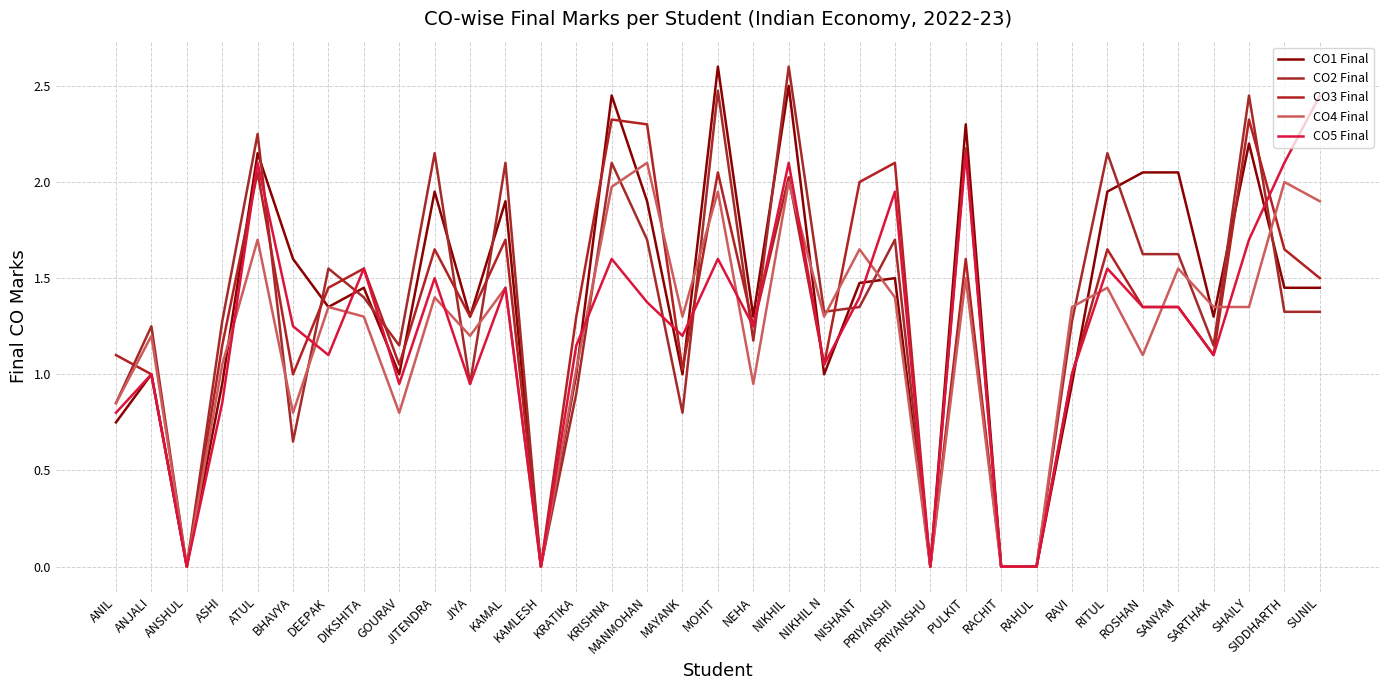

At which category does CO5 Final reach its first local valley?

ANSHUL